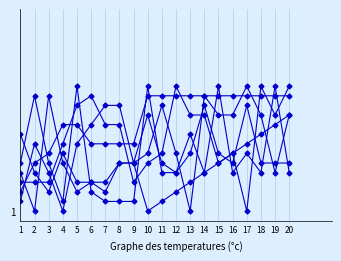

Is this an area chart (filled region under the line)?

No